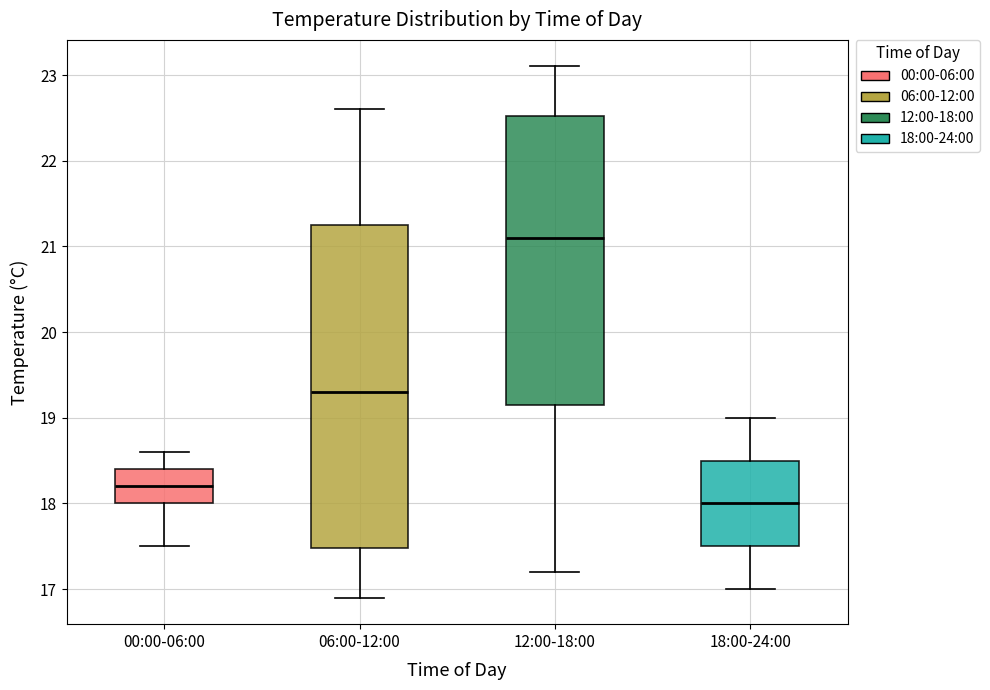

Where is the lower edge of the box for 00:00-06:00 on the y-axis? The values are not printed on the chart, so give them approximately, as read against the axis.

18.0